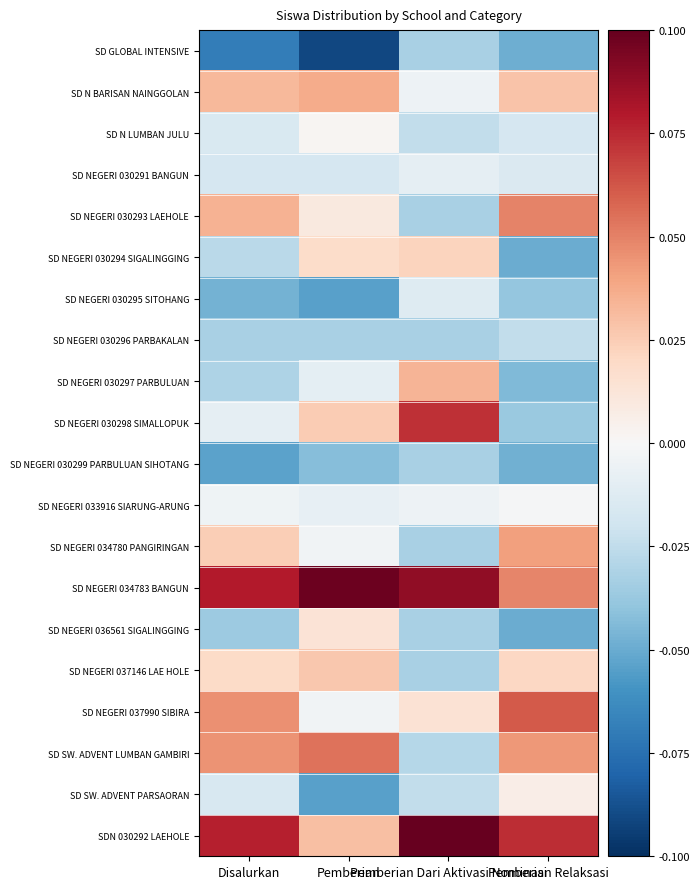

Reading right to left, what are all the values shown in this chart?

SD GLOBAL INTENSIVE: Pemberian Relaksasi=-0.0	Pemberian Dari Aktivasi Nominasi=-0.0	Pemberian=-0.1	Disalurkan=-0.1
SD N BARISAN NAINGGOLAN: Pemberian Relaksasi=0.0	Pemberian Dari Aktivasi Nominasi=-0.0	Pemberian=0.0	Disalurkan=0.0
SD N LUMBAN JULU: Pemberian Relaksasi=-0.0	Pemberian Dari Aktivasi Nominasi=-0.0	Pemberian=0.0	Disalurkan=-0.0
SD NEGERI 030291 BANGUN: Pemberian Relaksasi=-0.0	Pemberian Dari Aktivasi Nominasi=-0.0	Pemberian=-0.0	Disalurkan=-0.0
SD NEGERI 030293 LAEHOLE: Pemberian Relaksasi=0.0	Pemberian Dari Aktivasi Nominasi=-0.0	Pemberian=0.0	Disalurkan=0.0
SD NEGERI 030294 SIGALINGGING: Pemberian Relaksasi=-0.0	Pemberian Dari Aktivasi Nominasi=0.0	Pemberian=0.0	Disalurkan=-0.0
SD NEGERI 030295 SITOHANG: Pemberian Relaksasi=-0.0	Pemberian Dari Aktivasi Nominasi=-0.0	Pemberian=-0.1	Disalurkan=-0.0
SD NEGERI 030296 PARBAKALAN: Pemberian Relaksasi=-0.0	Pemberian Dari Aktivasi Nominasi=-0.0	Pemberian=-0.0	Disalurkan=-0.0
SD NEGERI 030297 PARBULUAN: Pemberian Relaksasi=-0.0	Pemberian Dari Aktivasi Nominasi=0.0	Pemberian=-0.0	Disalurkan=-0.0
SD NEGERI 030298 SIMALLOPUK: Pemberian Relaksasi=-0.0	Pemberian Dari Aktivasi Nominasi=0.1	Pemberian=0.0	Disalurkan=-0.0
SD NEGERI 030299 PARBULUAN SIHOTANG: Pemberian Relaksasi=-0.0	Pemberian Dari Aktivasi Nominasi=-0.0	Pemberian=-0.0	Disalurkan=-0.1
SD NEGERI 033916 SIARUNG-ARUNG: Pemberian Relaksasi=-0.0	Pemberian Dari Aktivasi Nominasi=-0.0	Pemberian=-0.0	Disalurkan=-0.0
SD NEGERI 034780 PANGIRINGAN: Pemberian Relaksasi=0.0	Pemberian Dari Aktivasi Nominasi=-0.0	Pemberian=-0.0	Disalurkan=0.0
SD NEGERI 034783 BANGUN: Pemberian Relaksasi=0.0	Pemberian Dari Aktivasi Nominasi=0.1	Pemberian=0.1	Disalurkan=0.1
SD NEGERI 036561 SIGALINGGING: Pemberian Relaksasi=-0.0	Pemberian Dari Aktivasi Nominasi=-0.0	Pemberian=0.0	Disalurkan=-0.0
SD NEGERI 037146 LAE HOLE: Pemberian Relaksasi=0.0	Pemberian Dari Aktivasi Nominasi=-0.0	Pemberian=0.0	Disalurkan=0.0
SD NEGERI 037990 SIBIRA: Pemberian Relaksasi=0.1	Pemberian Dari Aktivasi Nominasi=0.0	Pemberian=-0.0	Disalurkan=0.0
SD SW. ADVENT LUMBAN GAMBIRI: Pemberian Relaksasi=0.0	Pemberian Dari Aktivasi Nominasi=-0.0	Pemberian=0.1	Disalurkan=0.0
SD SW. ADVENT PARSAORAN: Pemberian Relaksasi=0.0	Pemberian Dari Aktivasi Nominasi=-0.0	Pemberian=-0.1	Disalurkan=-0.0
SDN 030292 LAEHOLE: Pemberian Relaksasi=0.1	Pemberian Dari Aktivasi Nominasi=0.1	Pemberian=0.0	Disalurkan=0.1